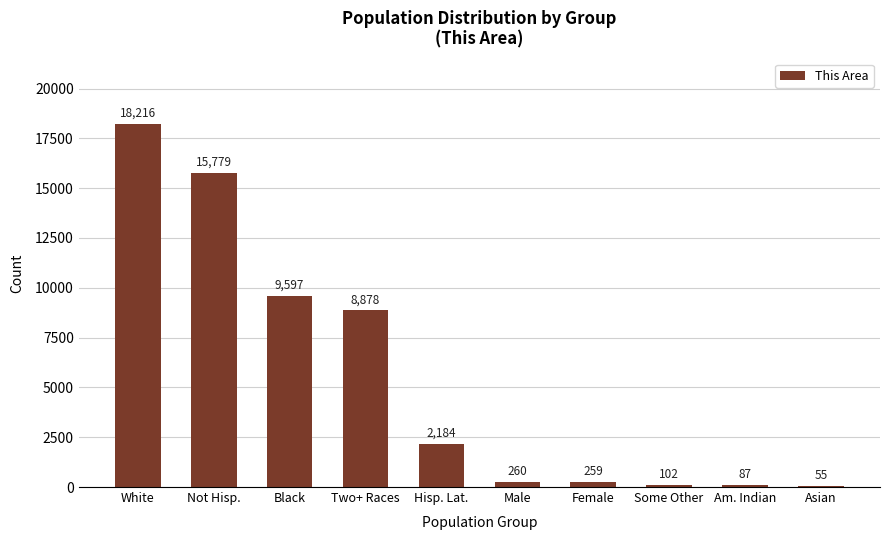

Between Male and Female, which is larger?

Male